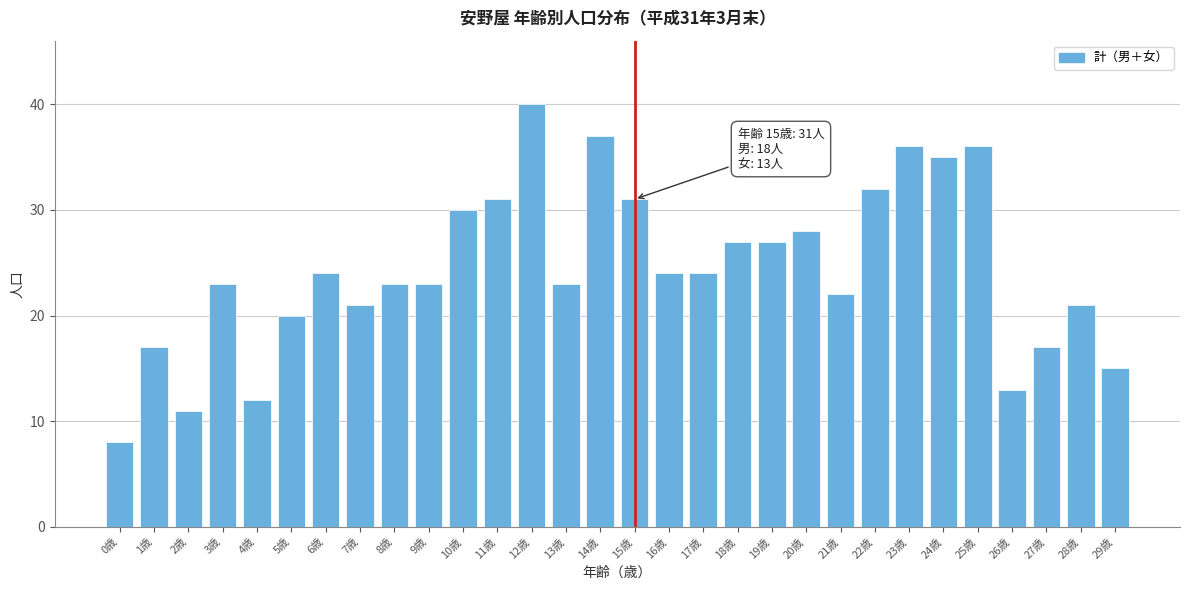

Reading right to left, transcribe all the data shown in this chart.

15	21	17	13	36	35	36	32	22	28	27	27	24	24	31	37	23	40	31	30	23	23	21	24	20	12	23	11	17	8